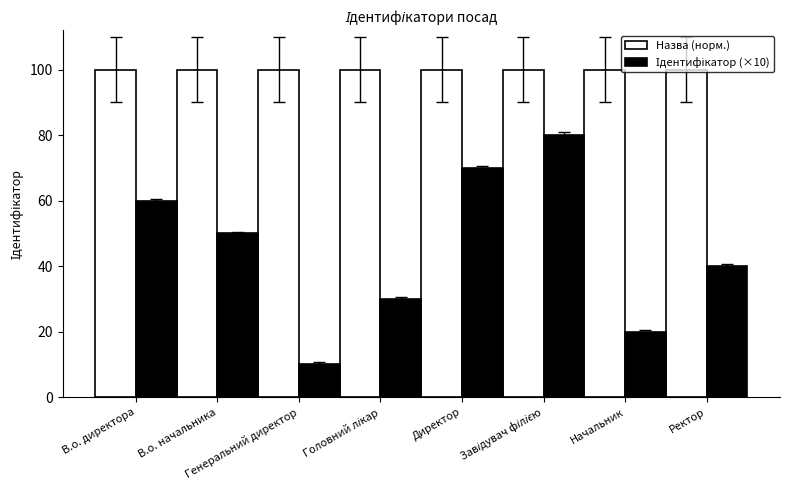

What is the average value of the Назва (норм.) series?

100